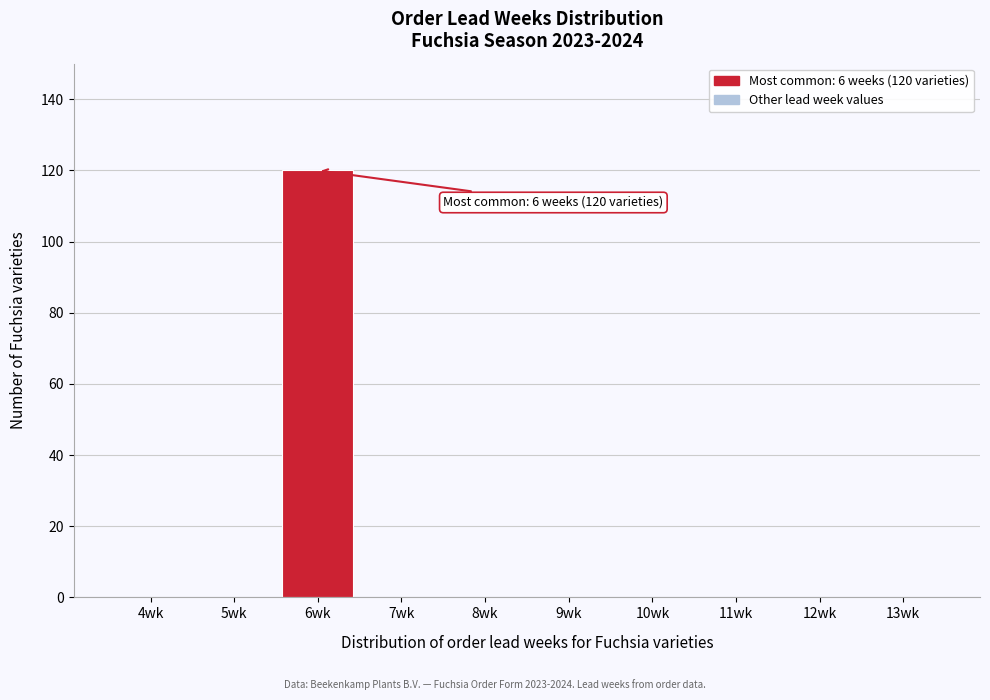

Reading left to right, extract all data points from this chart.

4wk=0	5wk=0	6wk=120	7wk=0	8wk=0	9wk=0	10wk=0	11wk=0	12wk=0	13wk=0